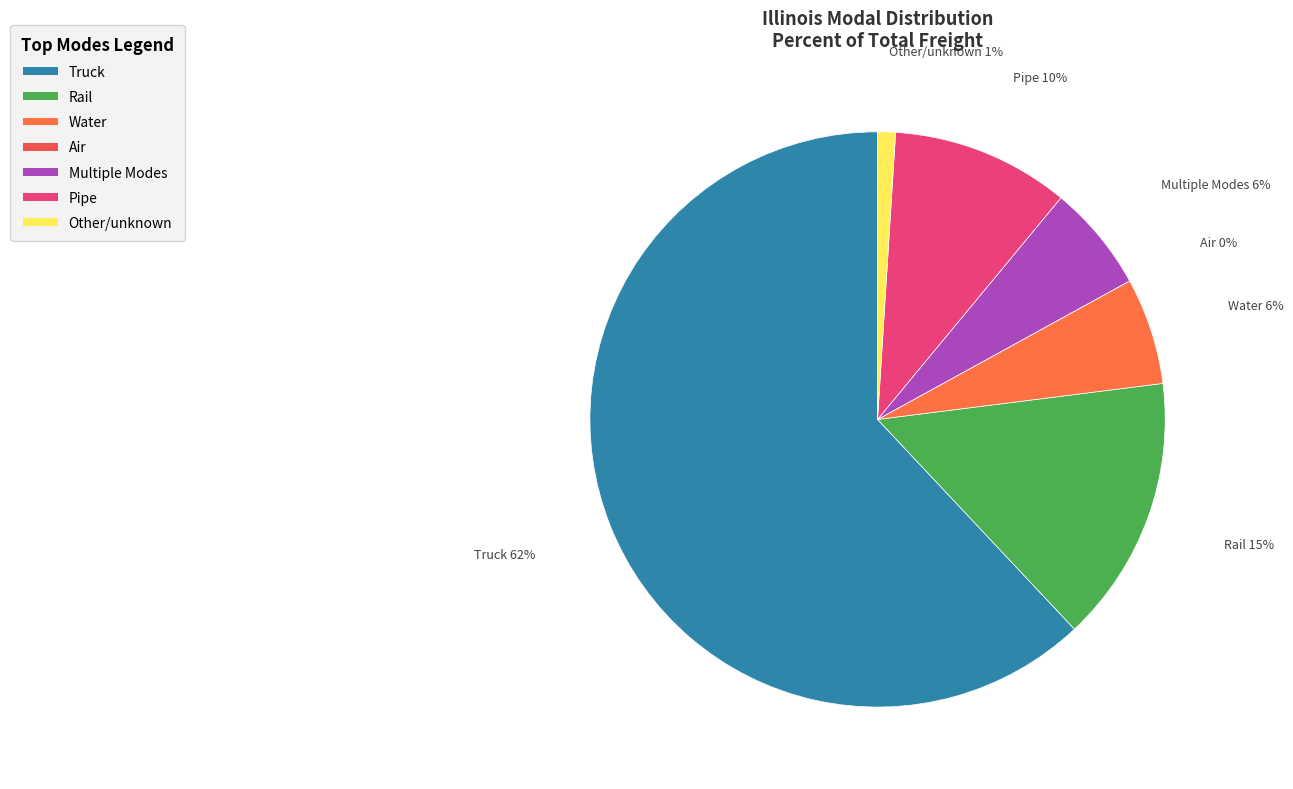

Which category has the smallest portion of the pie?

Air